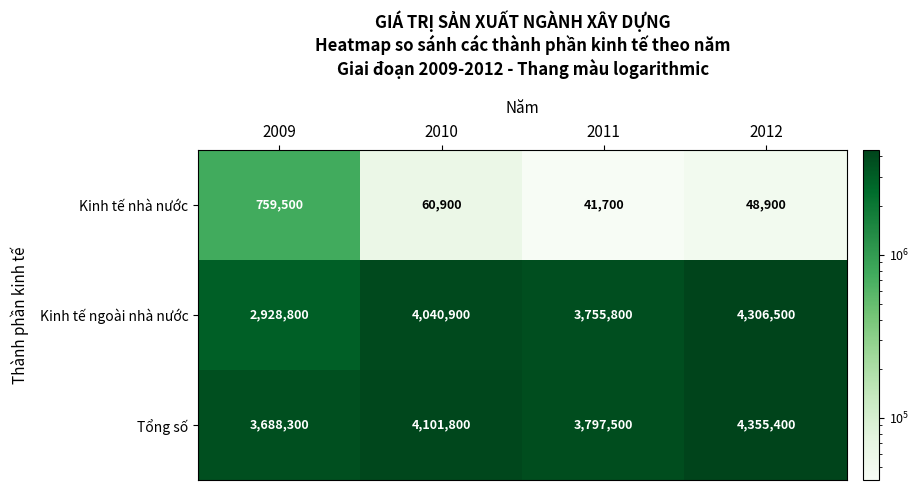

What is the greatest value displayed?

4355400